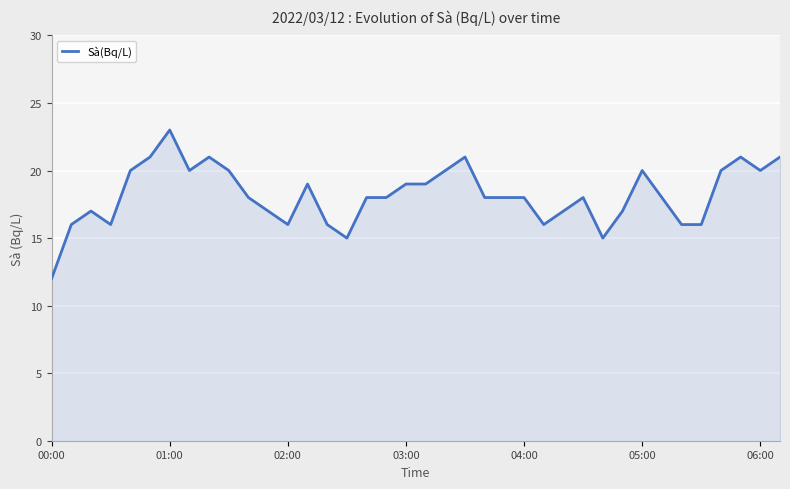

What is the minimum value shown in the chart?

12